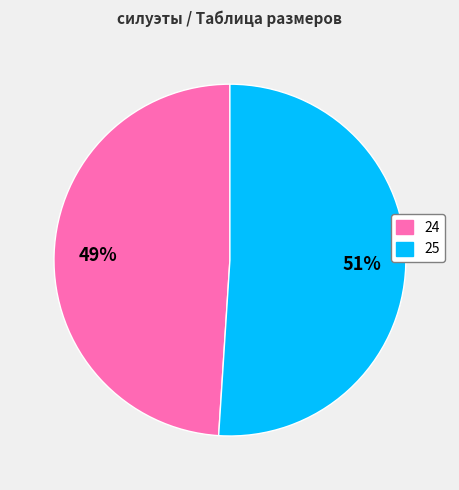

What is the majority slice?

25